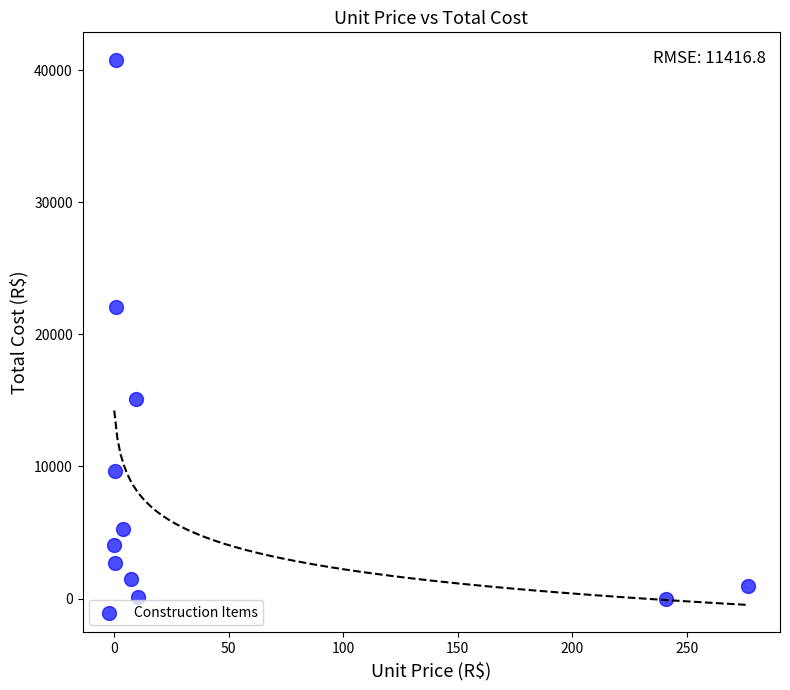

What Y value in the scatter plot is closest to 20394?

22041.1